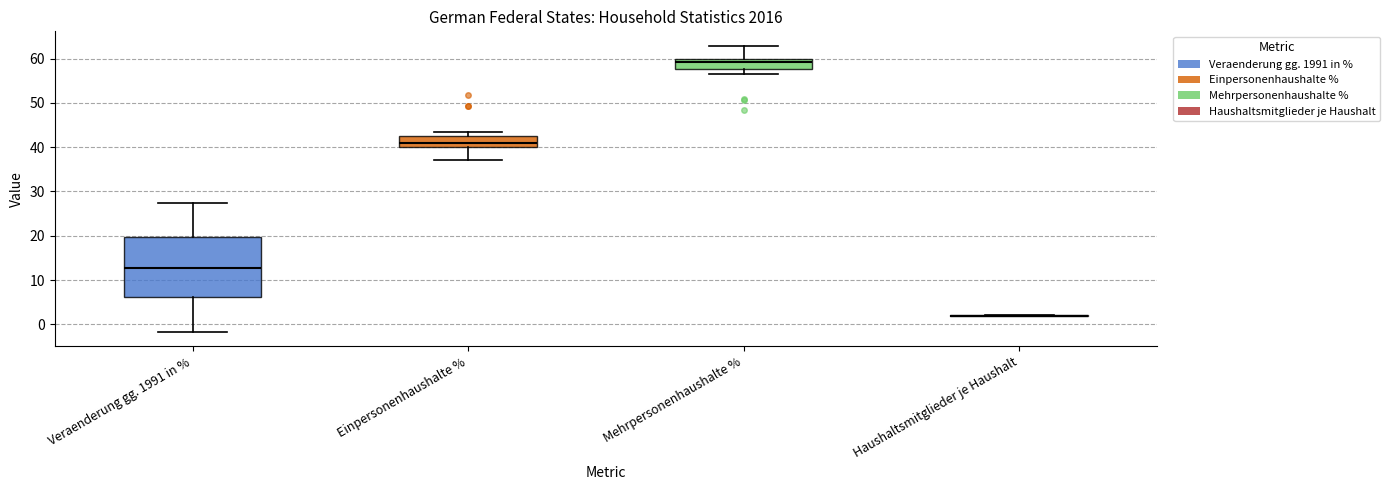

Reading left to right, transcribe this box plot: for each box, give where its median line is, the range the box spans, and where its two whiskers end, as read against the y-axis. The values are not printed on the chart, so give them approximately, as read against the axis.

Veraenderung gg. 1991 in %: median 13, box 6 to 20, whiskers -2 to 27
Einpersonenhaushalte %: median 41, box 40 to 42, whiskers 37 to 43
Mehrpersonenhaushalte %: median 59, box 58 to 60, whiskers 57 to 63
Haushaltsmitglieder je Haushalt: box collapsed to a line at 2, whiskers 2 to 2